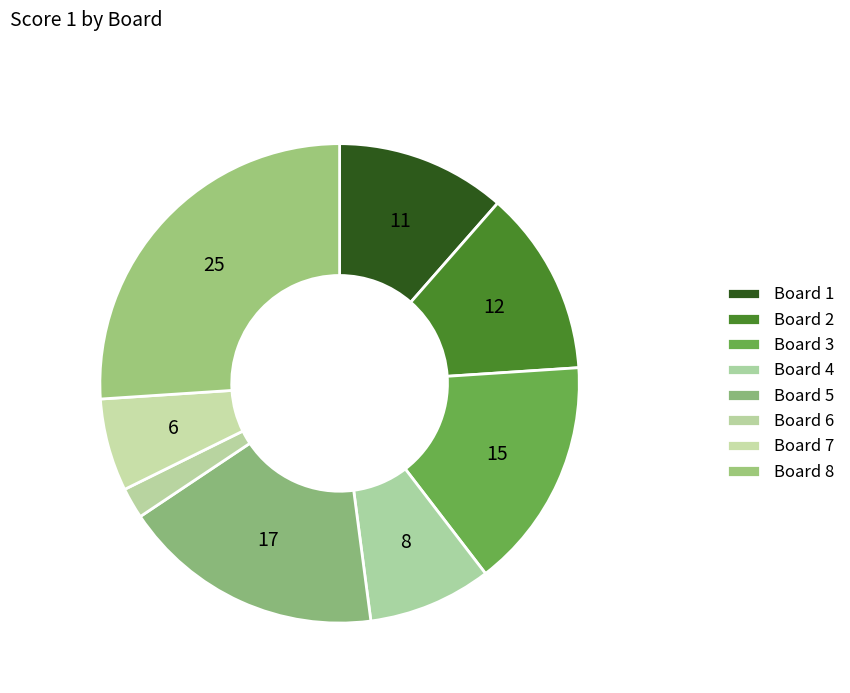

How many segments does this pie chart have?

8